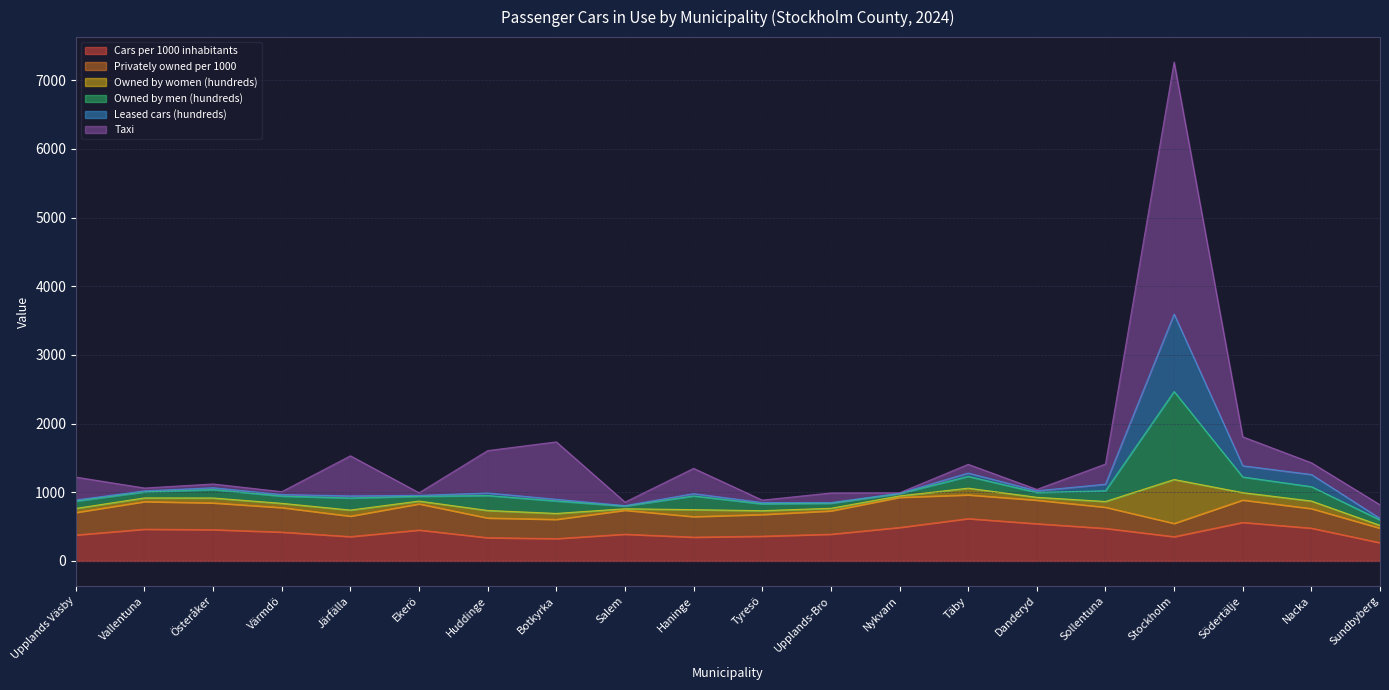

What is the minimum value for Cars per 1000 inhabitants?

266